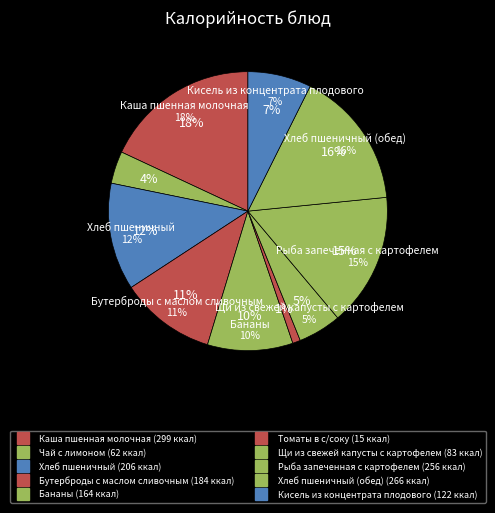

Do Чай с лимоном and Бананы together represent more than half of the pie?

No